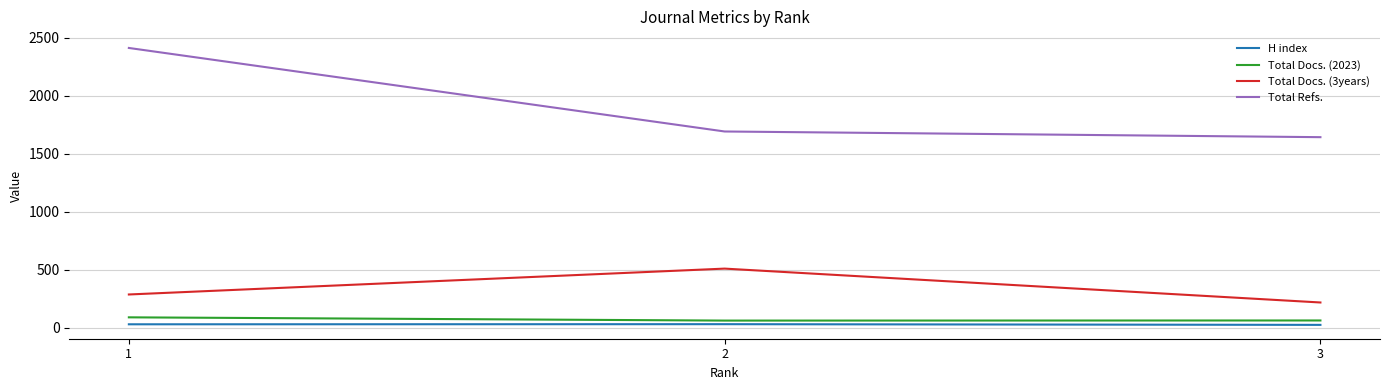

Reading left to right, extract all data points from this chart.

H index: 3=24	2=30	1=29
Total Docs. (2023): 3=62	2=61	1=89
Total Docs. (3years): 3=217	2=509	1=286
Total Refs.: 3=1642	2=1691	1=2411